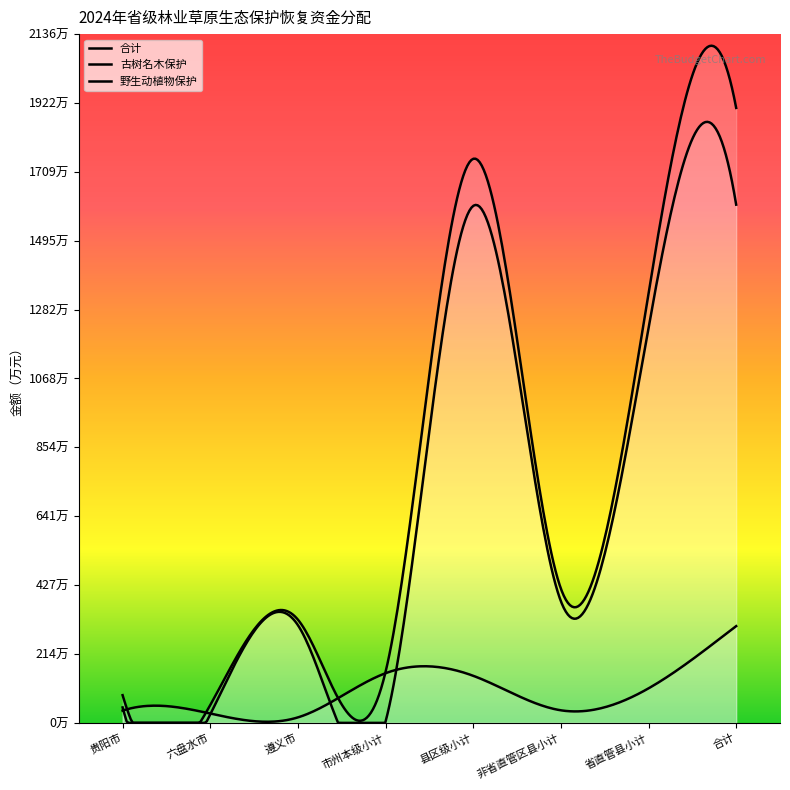

How many categories are shown in the chart?

8